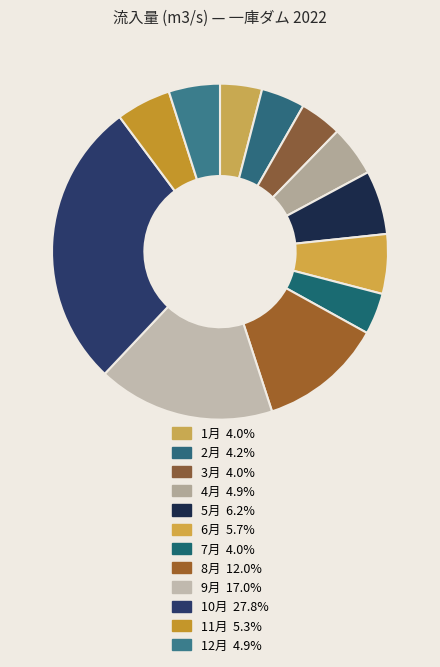

Which category has the biggest portion of the pie?

10月